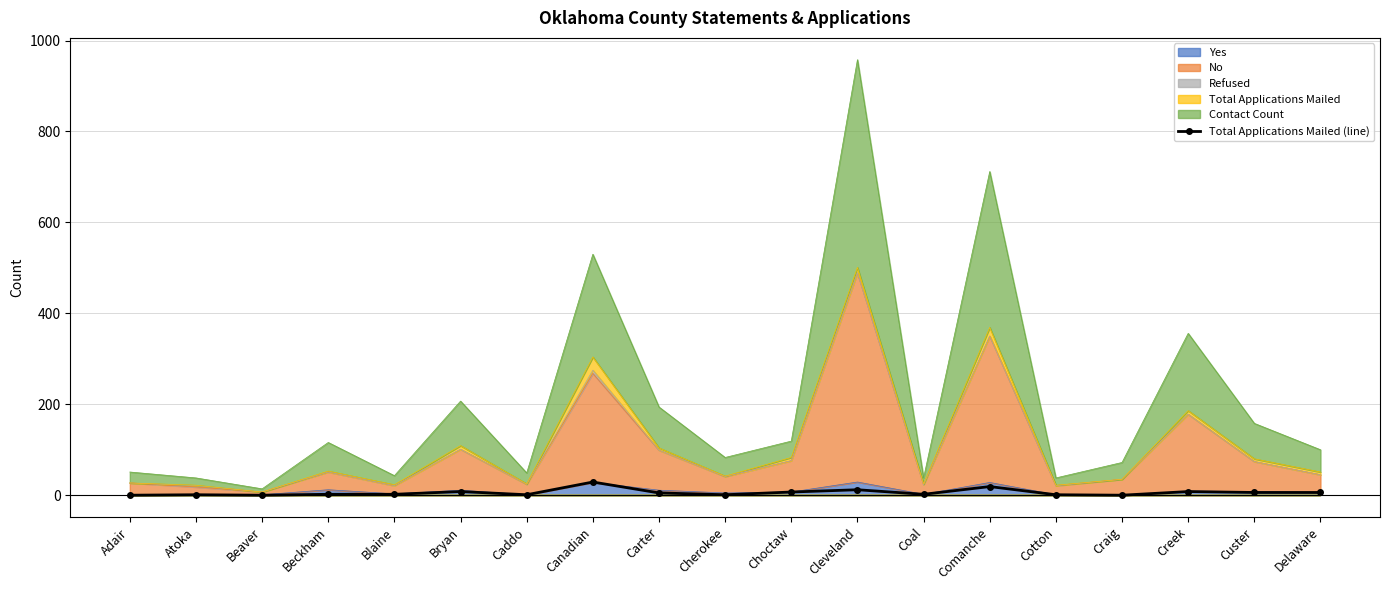

List the labels in order of value, smallest first.

Adair, Beaver, Craig, Atoka, Caddo, Cherokee, Cotton, Beckham, Blaine, Coal, Carter, Custer, Delaware, Choctaw, Bryan, Creek, Cleveland, Comanche, Canadian